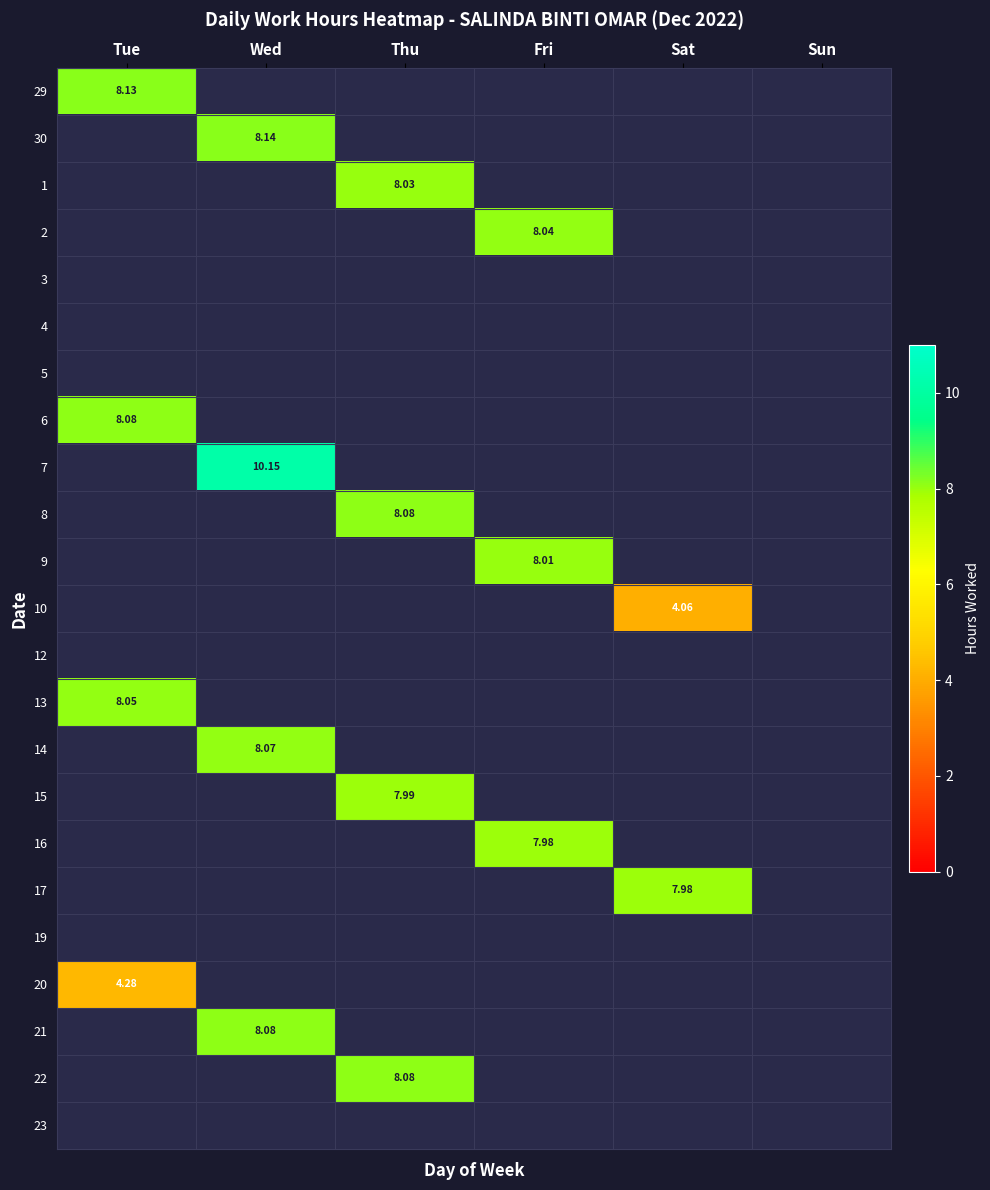

Which category has the lowest value in the 13 series?

Wed